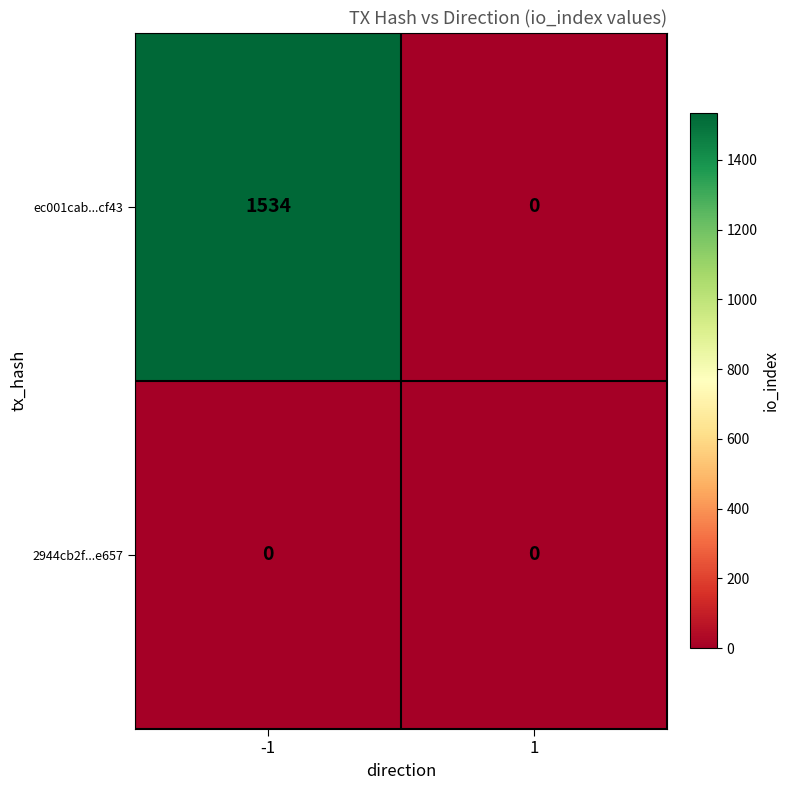

At how many categories does at least one series exceed 120?

1